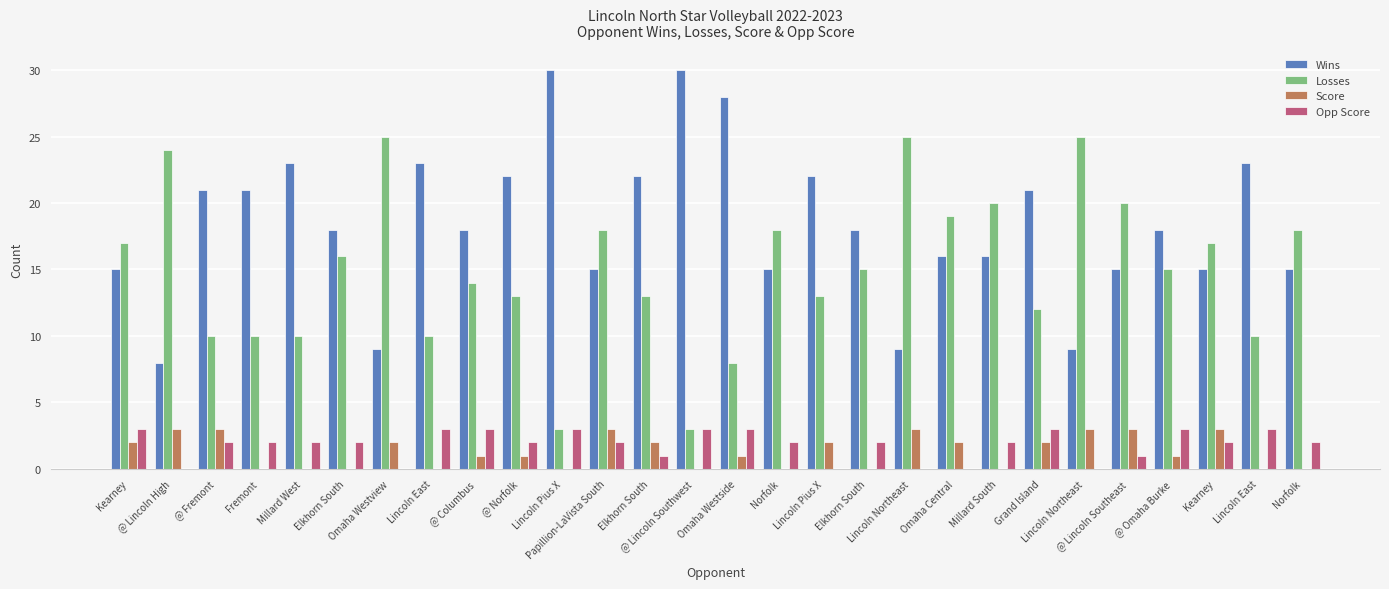

What are all the series names shown in the legend?

Wins, Losses, Score, Opp Score